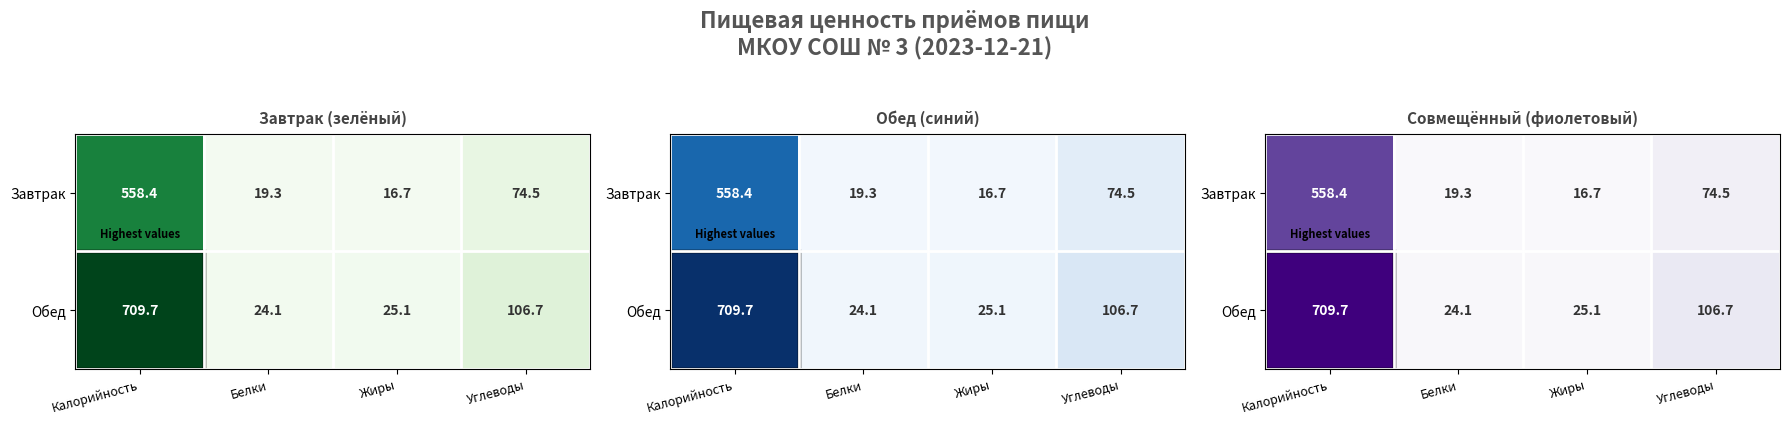

True or false: Обед has a value of 41.6 at Белки.

False